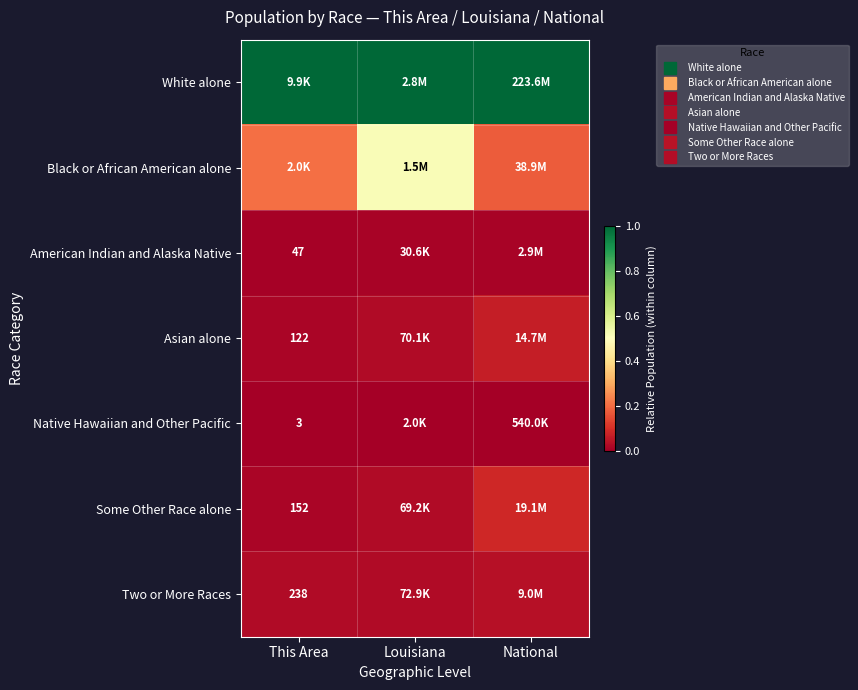

What is the sum of the Some Other Race alone values at National and This Area?

0.1